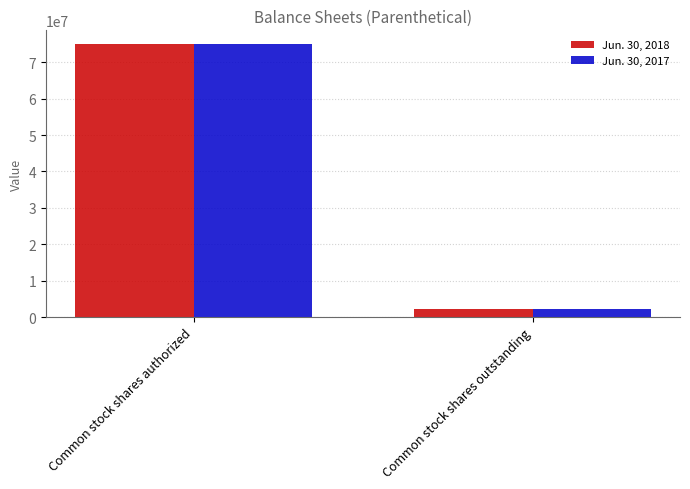

Reading left to right, what are all the values shown in this chart?

Jun. 30, 2018: Common stock shares authorized=75000000	Common stock shares outstanding=2120000
Jun. 30, 2017: Common stock shares authorized=75000000	Common stock shares outstanding=2120000